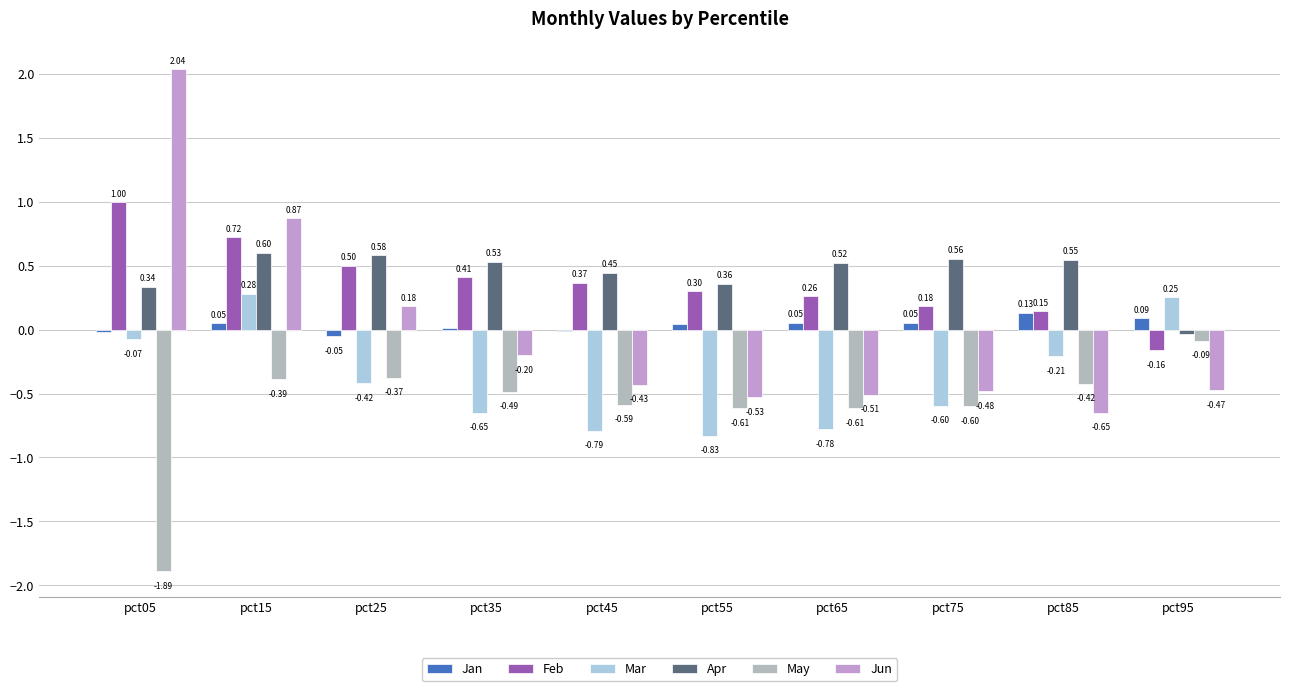

At which category is the sum across all series the highest?

pct15